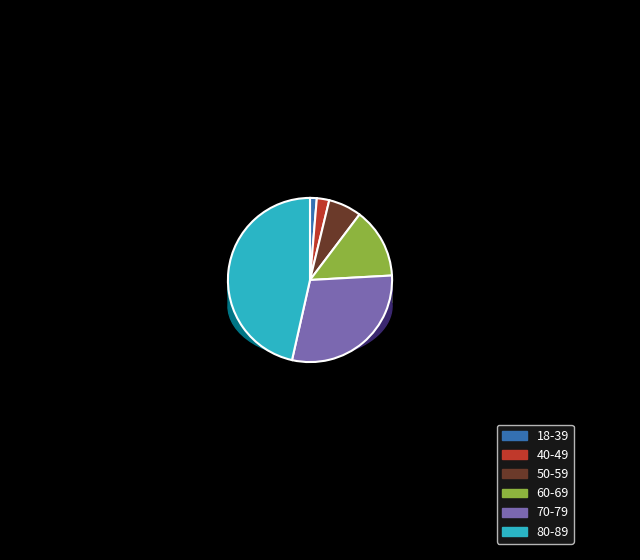

Is the sum of 60-69 and 80-89 greater than half?

Yes